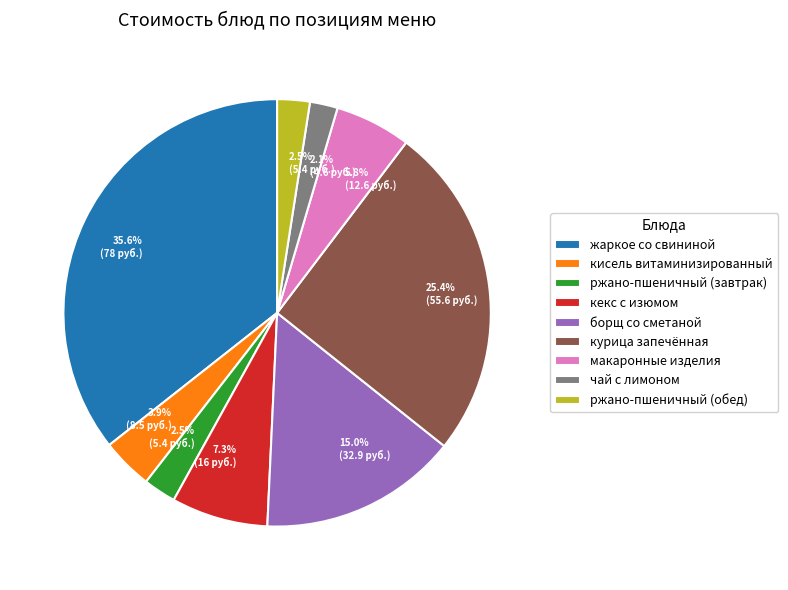

How many segments does this pie chart have?

9